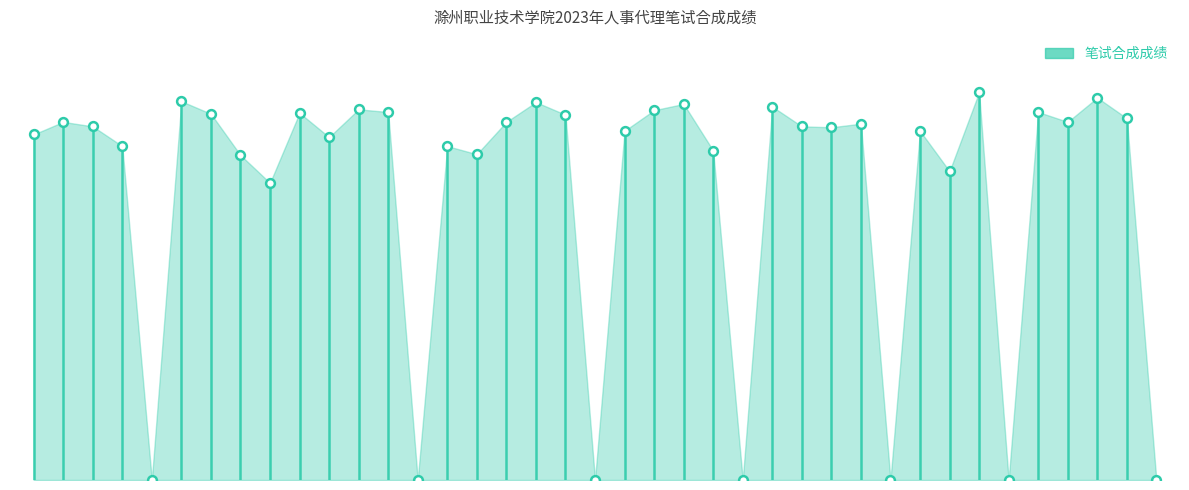

Which has a higher value, 3 or 22?

22